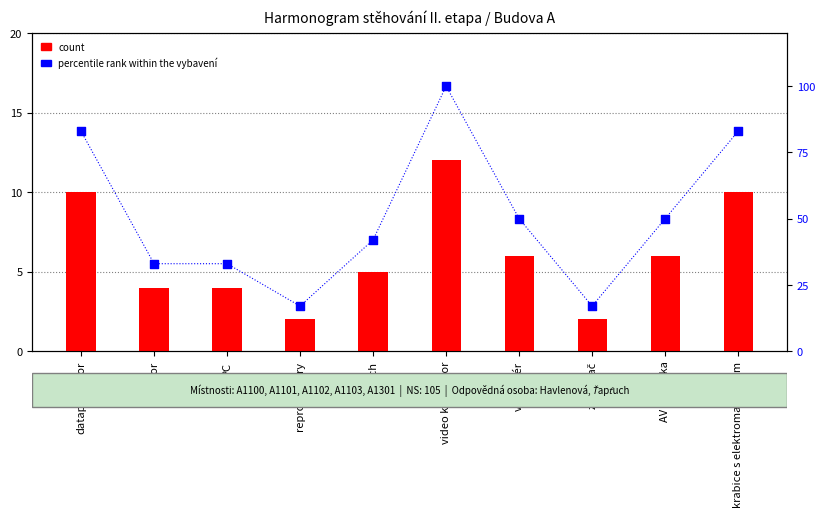

Which series reaches the maximum Y coordinate?

percentile rank within the vybavení